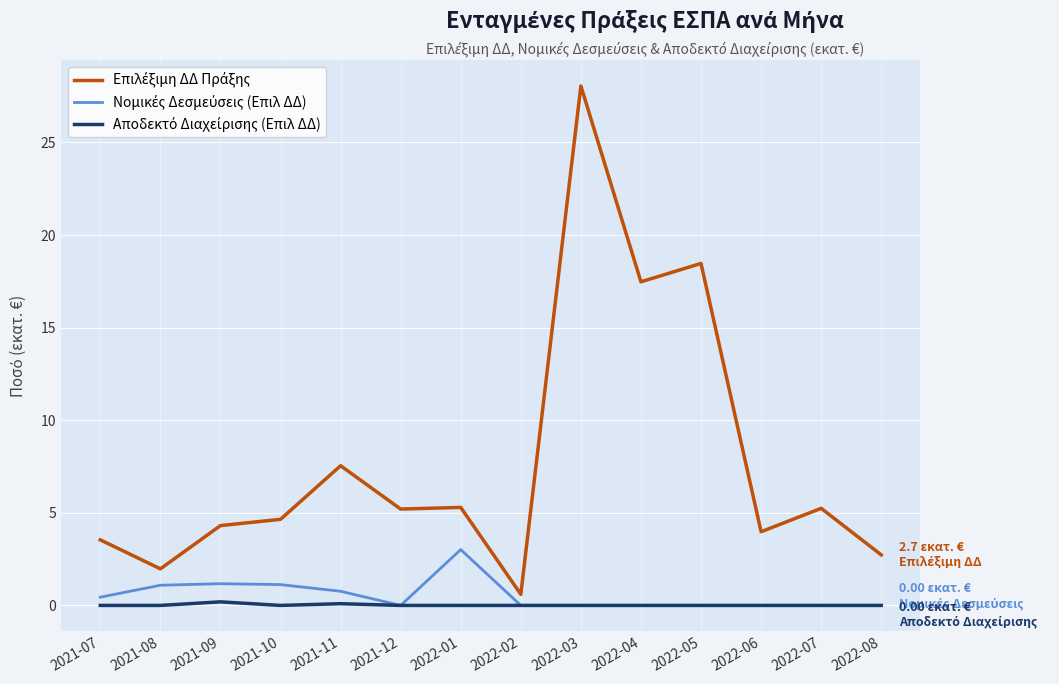

At which category is the sum across all series the highest?

2022-03